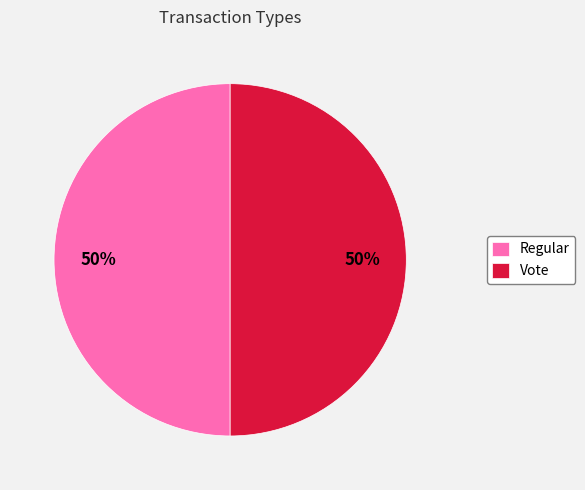

Is it true that Vote is 55% of the pie?

False